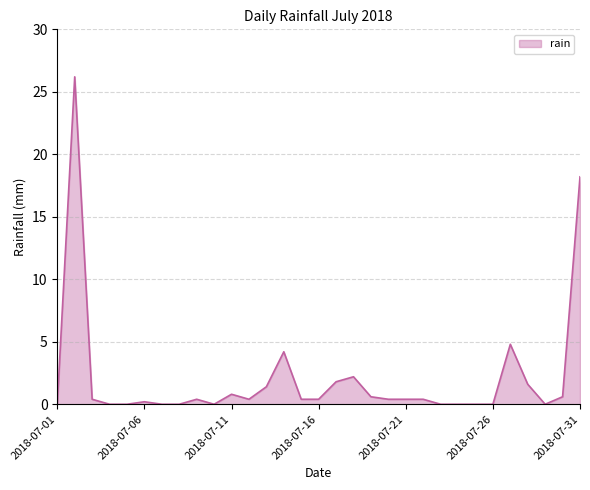

What is the maximum value shown in the chart?

26.2